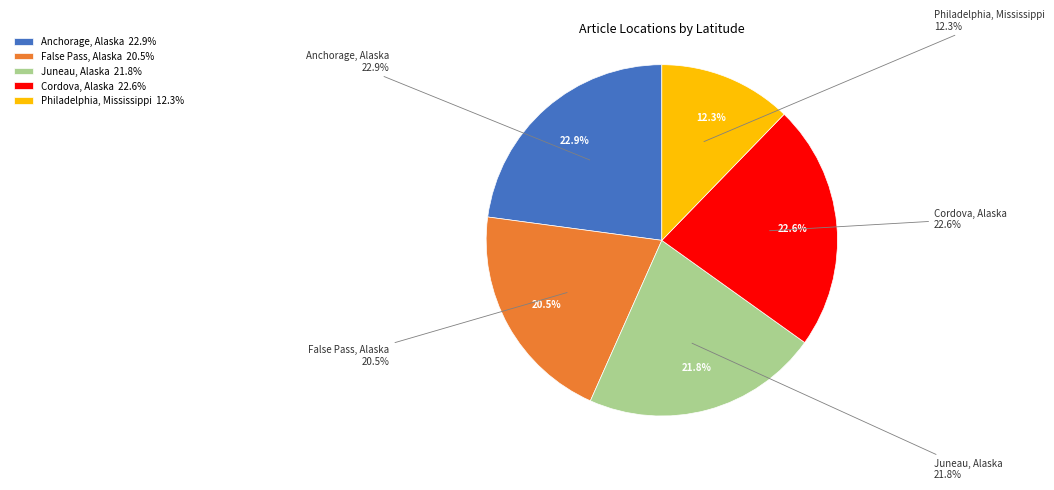

To the nearest percent, what is the average slice percentage?

20%